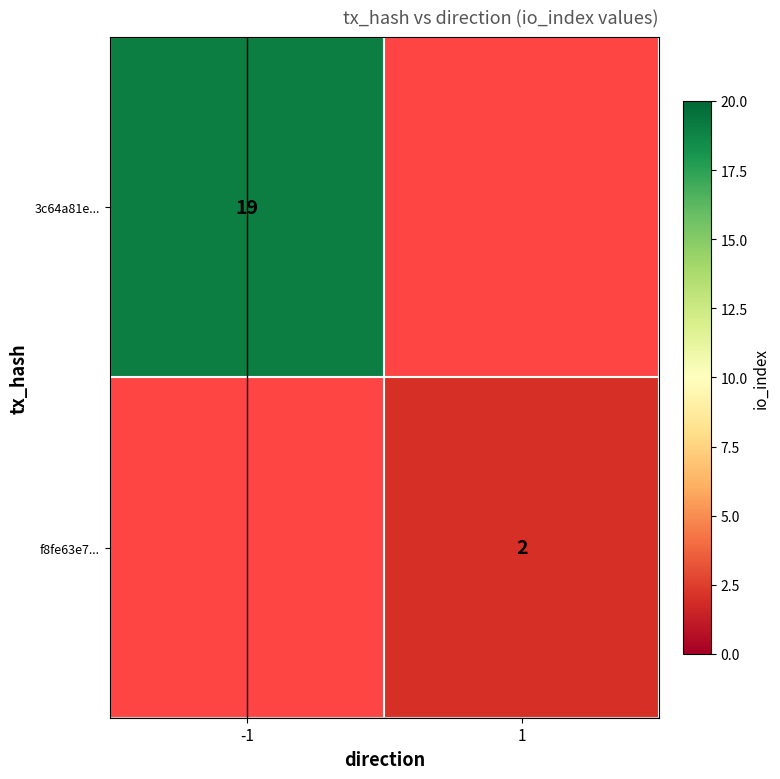

The f8fe63e7... series shows 2 at 1. True or false?

True